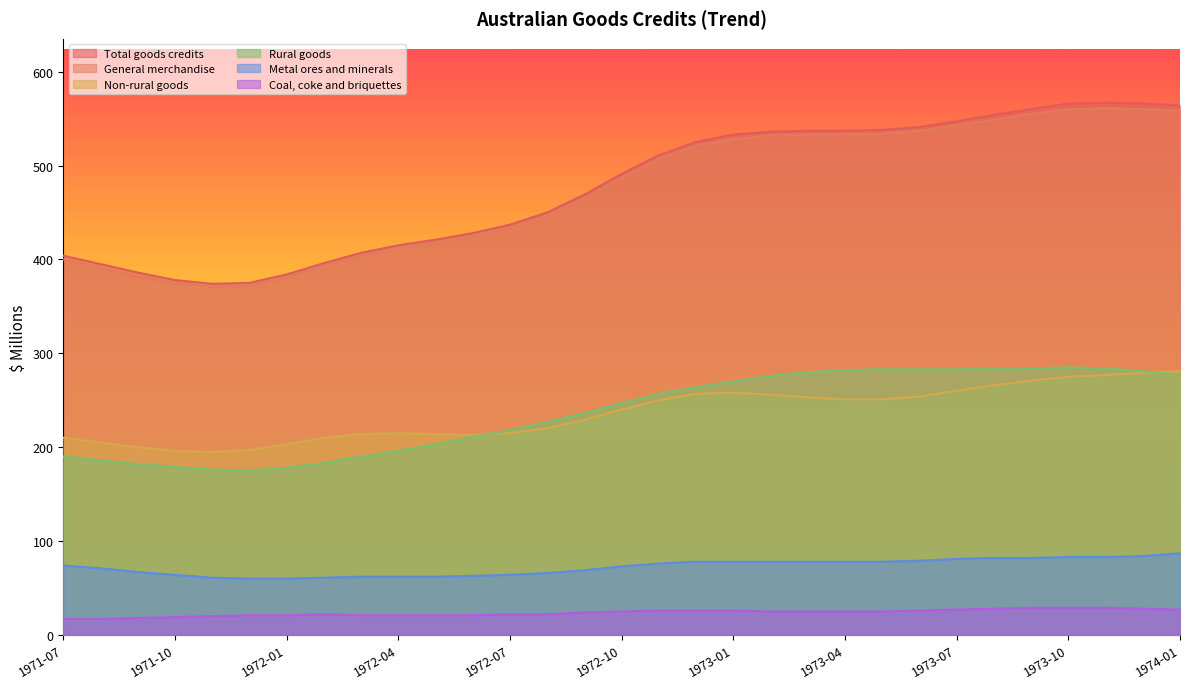

What is the difference between the maximum and minimum values in the Non-rural goods ; series?

86